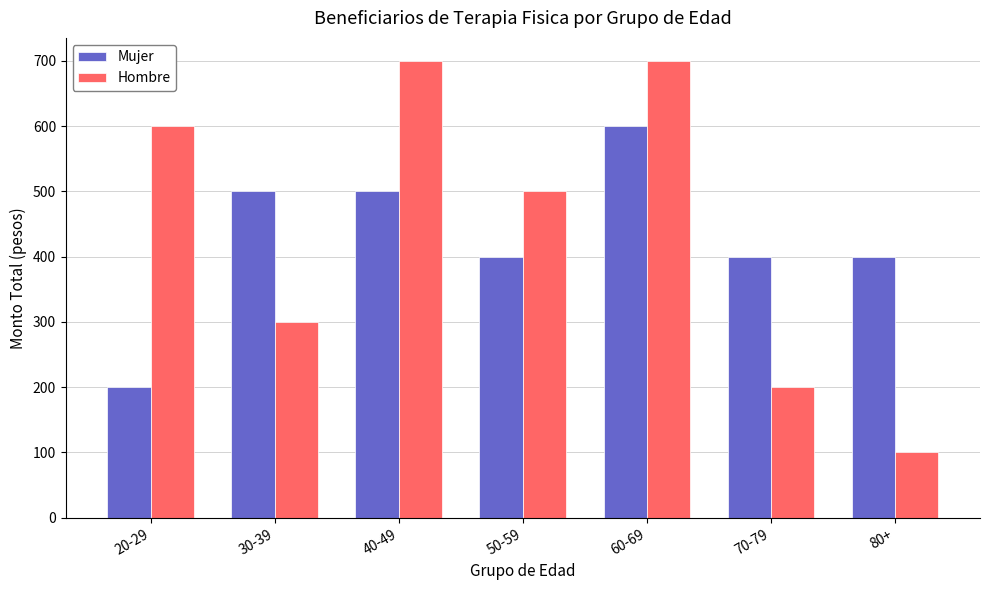

Between 40-49 and 60-69, which series saw the biggest shift?

Mujer